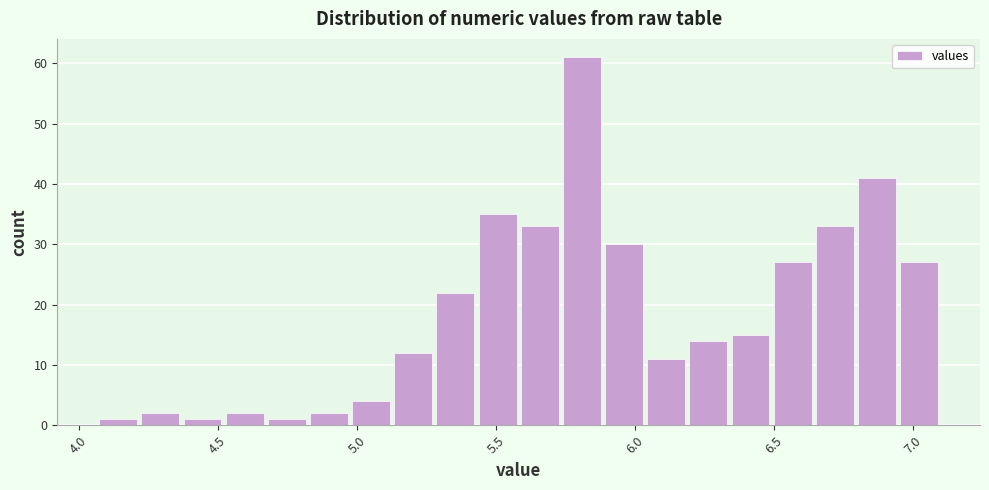

Around what value on the x-axis is the tallest bar? Give the approximate position of its centre, as read against the axis.

5.80